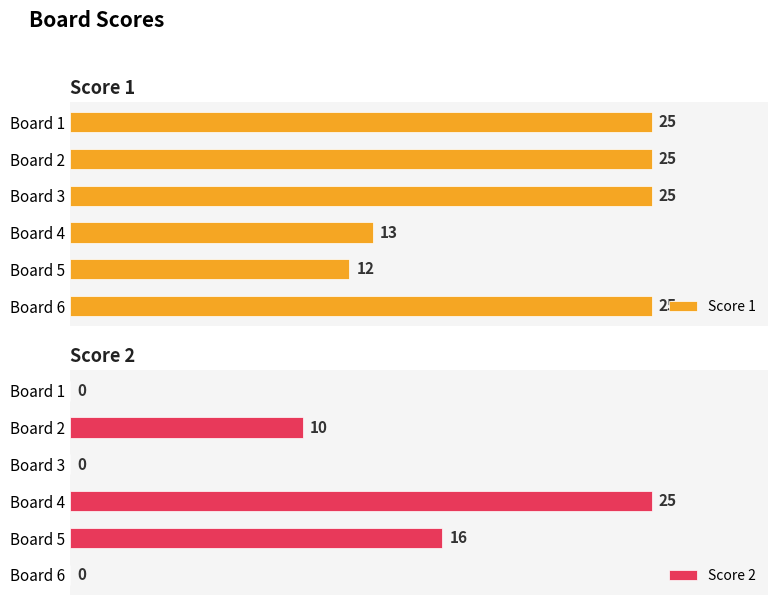

List the series in order of their peak value, highest first.

Score 1, Score 2